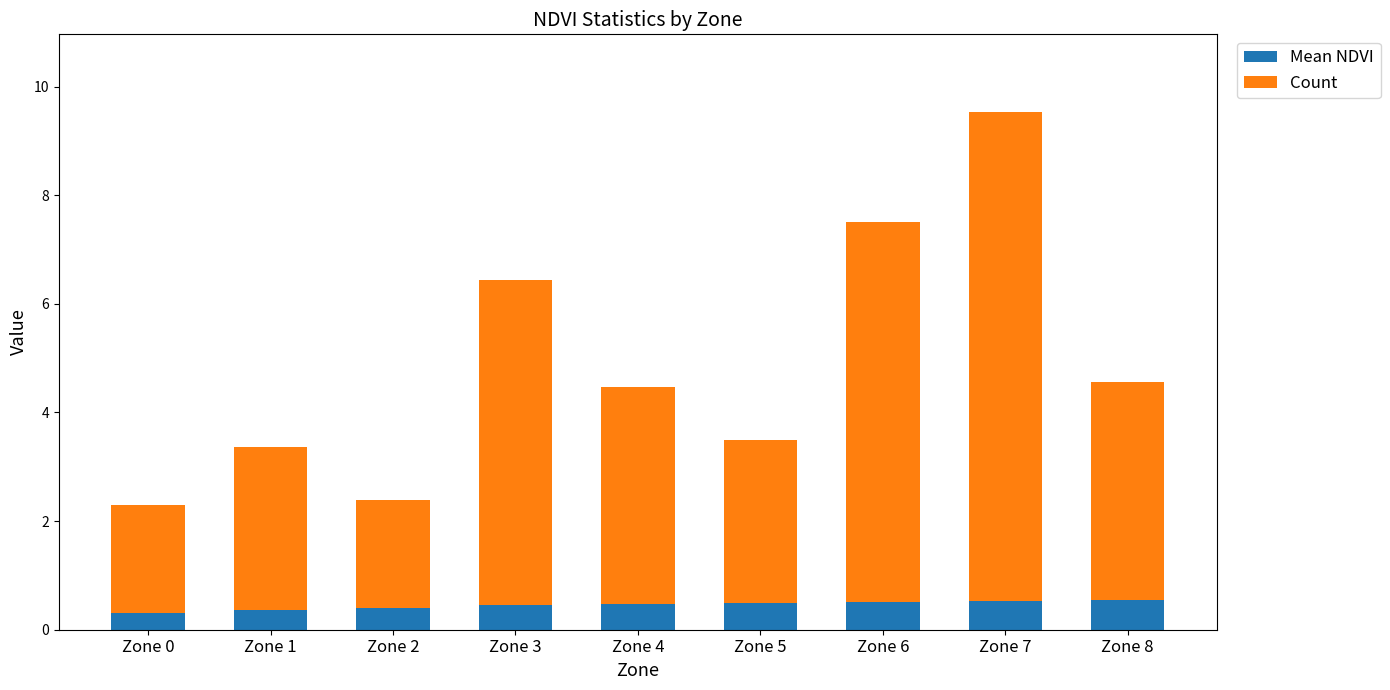

How many bars are there in total?

9